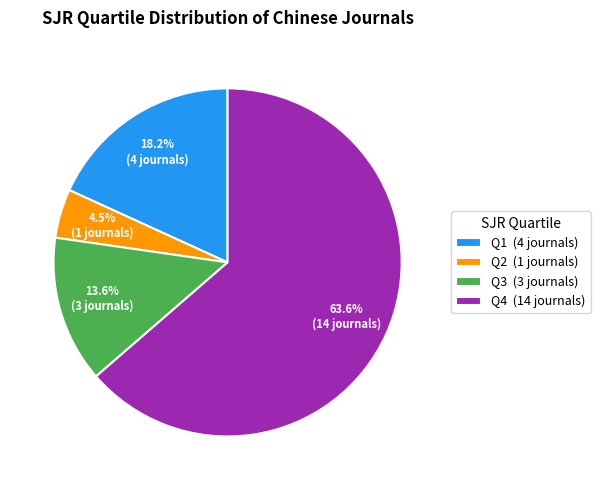

Combined, do Q2 (1 journals) and Q3 (3 journals) account for over 50%?

No